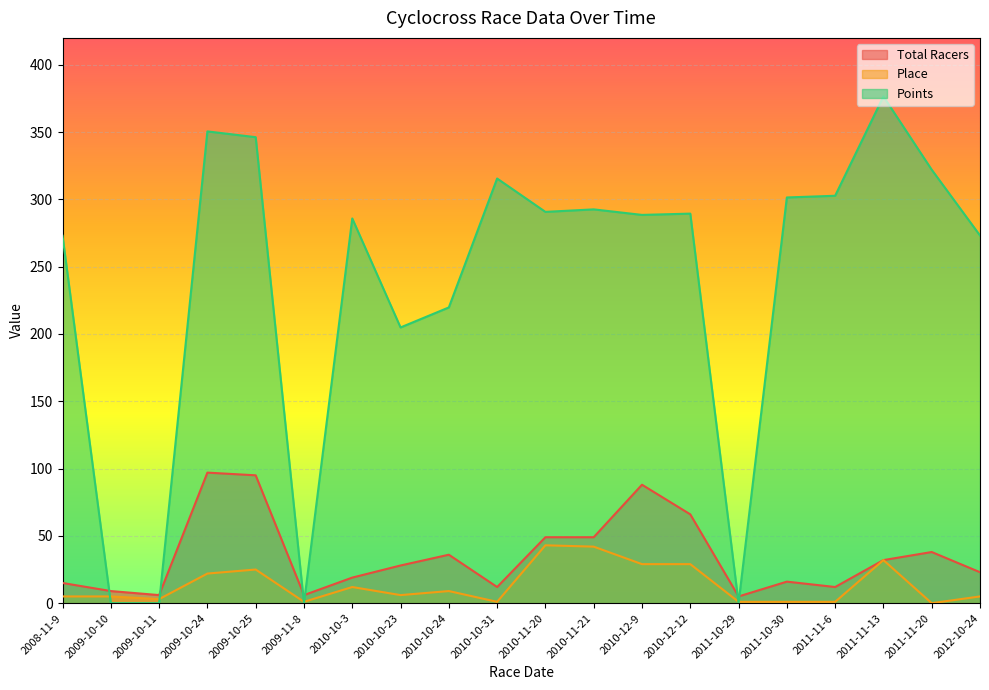

What is the highest value of the Points series?

376.5